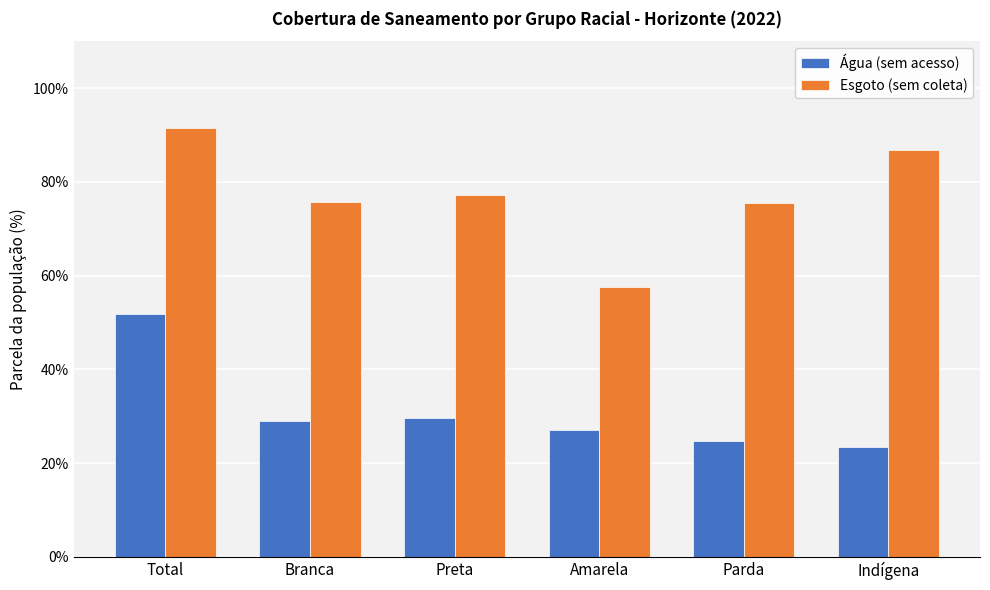

Reading left to right, list all the values displayed in this chart.

Água (sem acesso): 0.5	0.3	0.3	0.3	0.2	0.2
Esgoto (sem coleta): 0.9	0.8	0.8	0.6	0.8	0.9